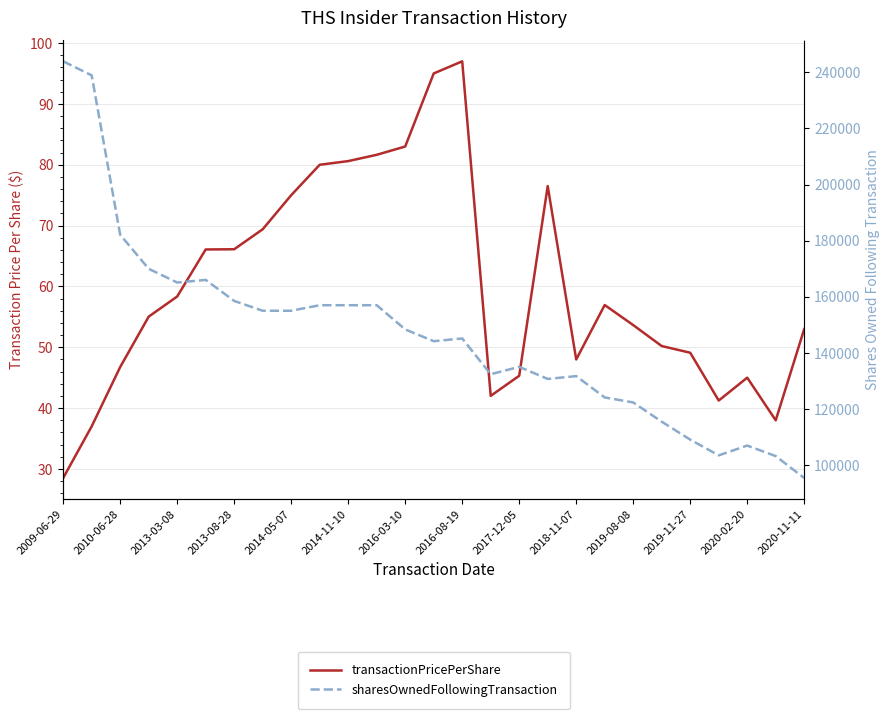

What is the value of the transactionPricePerShare point at the 19th from the left?

48.0